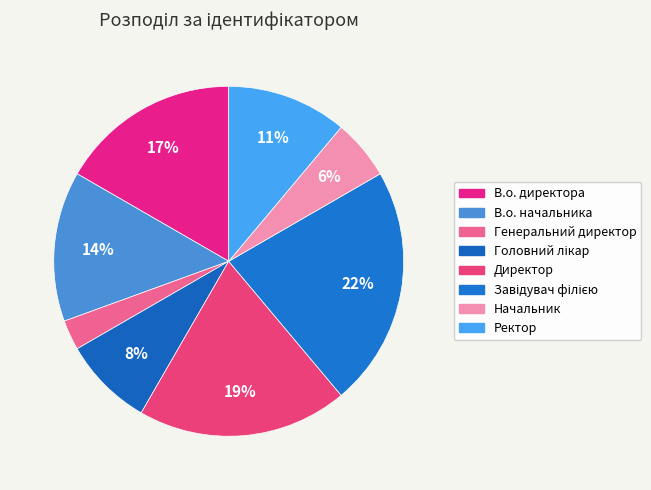

True or false: Начальник accounts for 1% of the total.

False